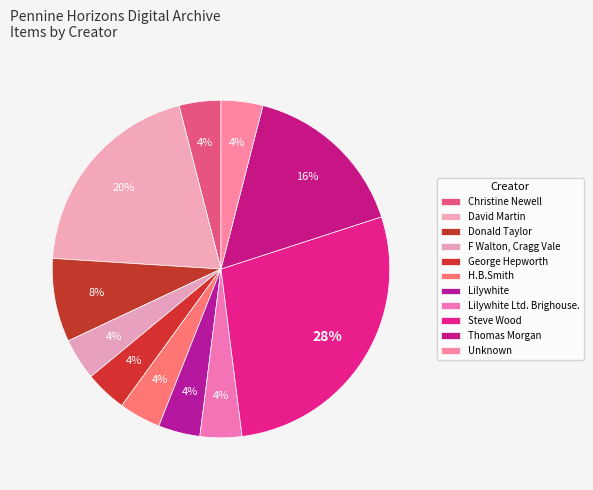

What percentage is NOT represented by Christine Newell?

96.0%